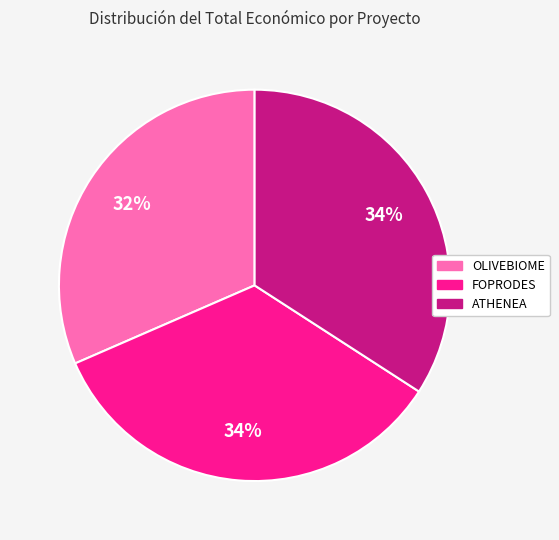

True or false: FOPRODES accounts for 34% of the total.

True